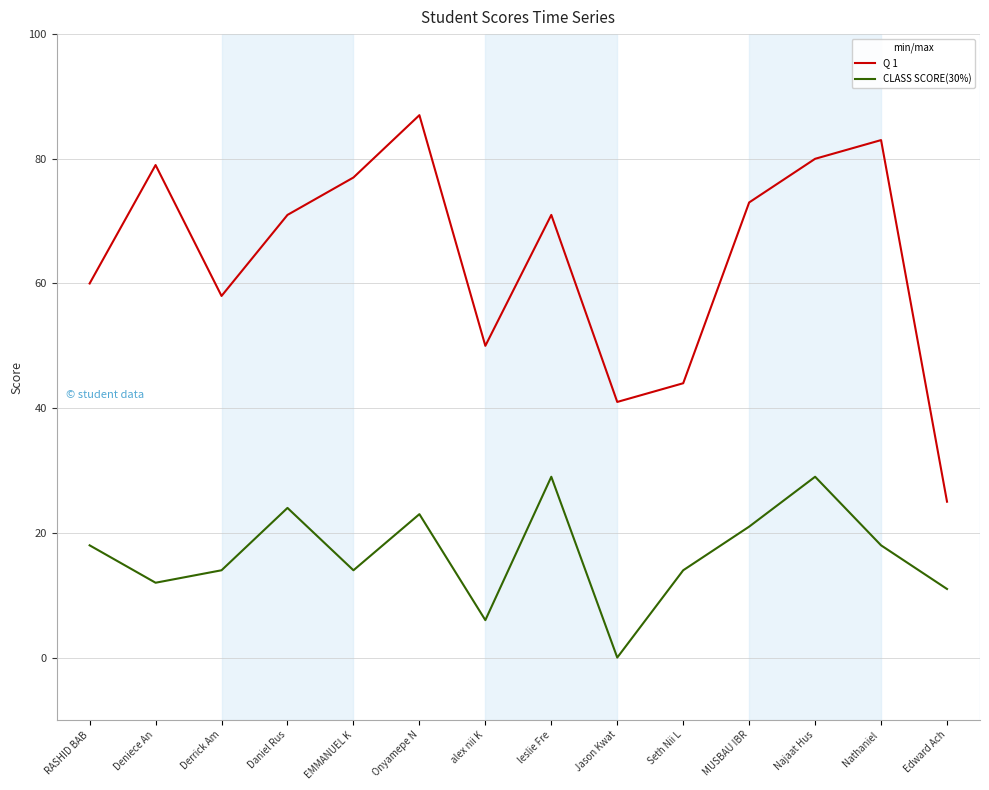

Which series has the largest total across all categories?

Q 1